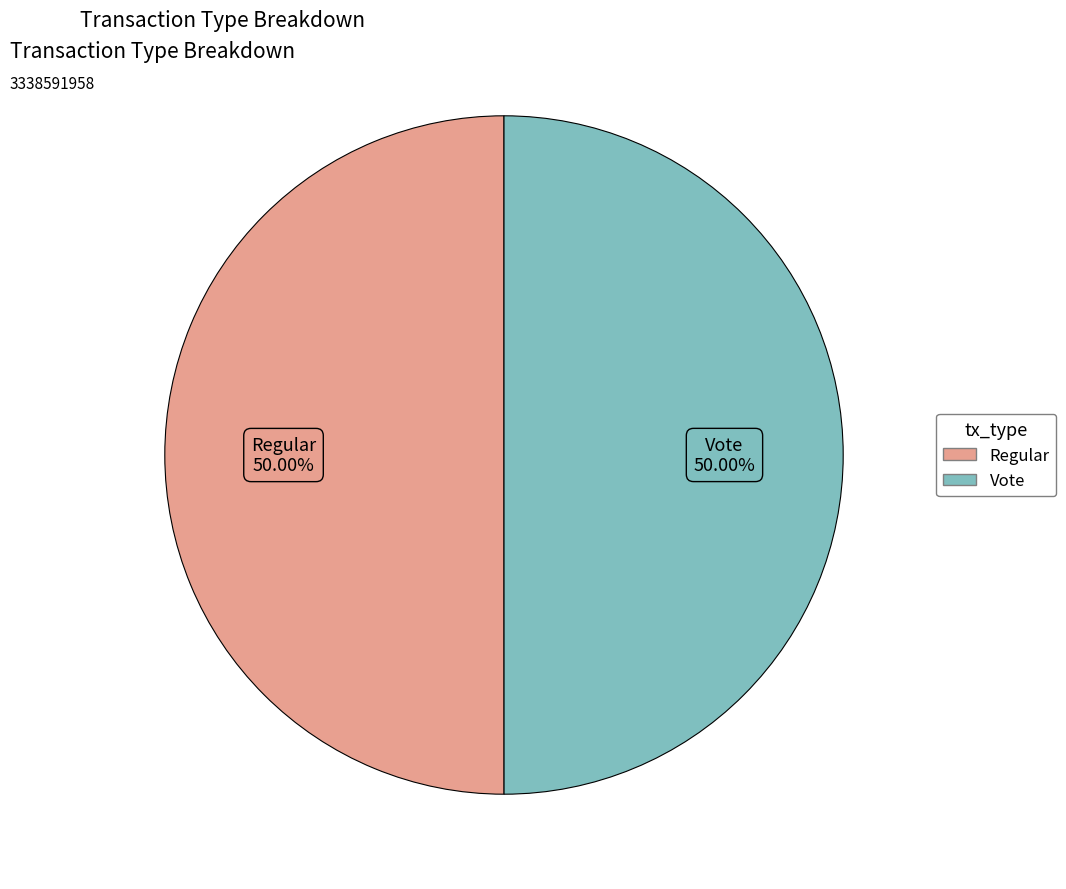

What percentage is NOT represented by Regular?

50.0%